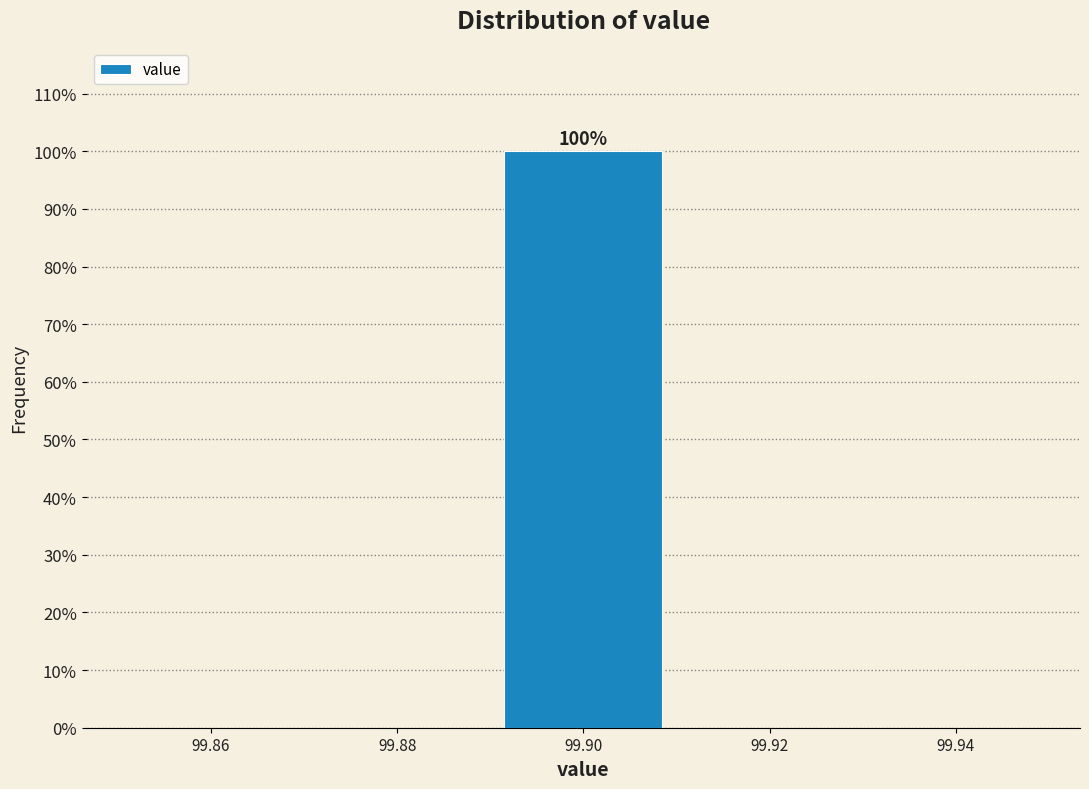

Which range on the x-axis has the tallest bar?

99.89 to 99.91